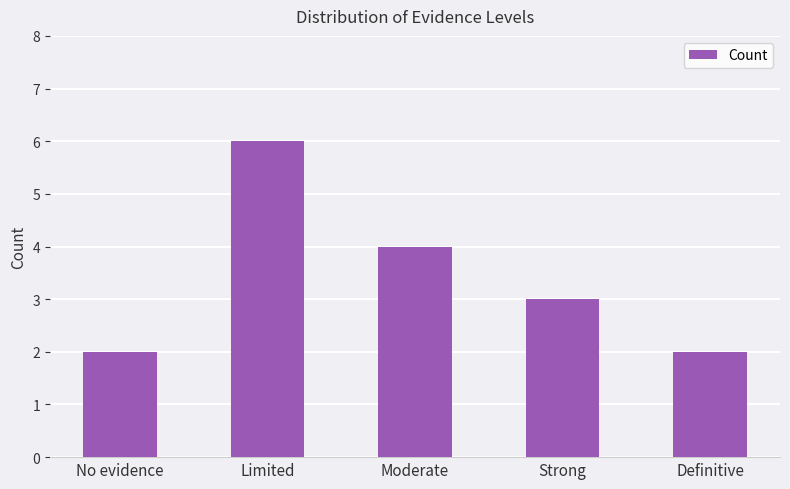

What is the smallest value displayed?

2